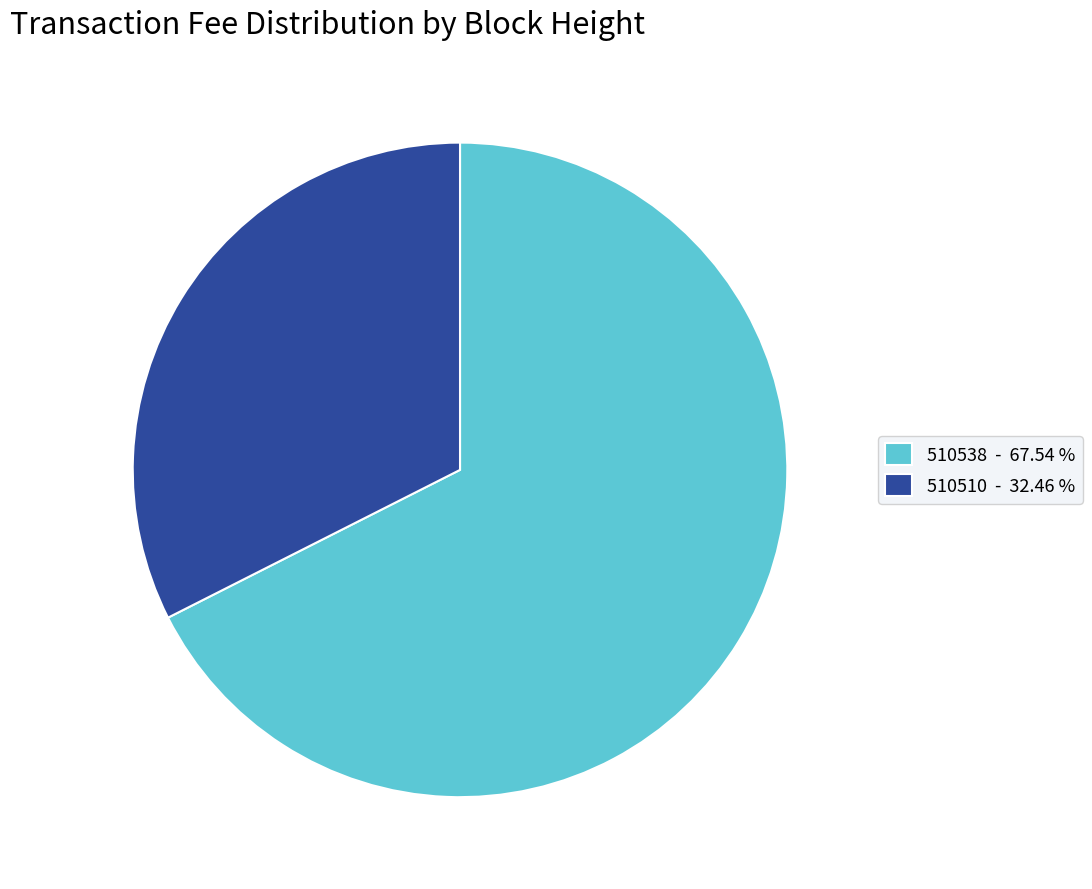

How many segments does this pie chart have?

2